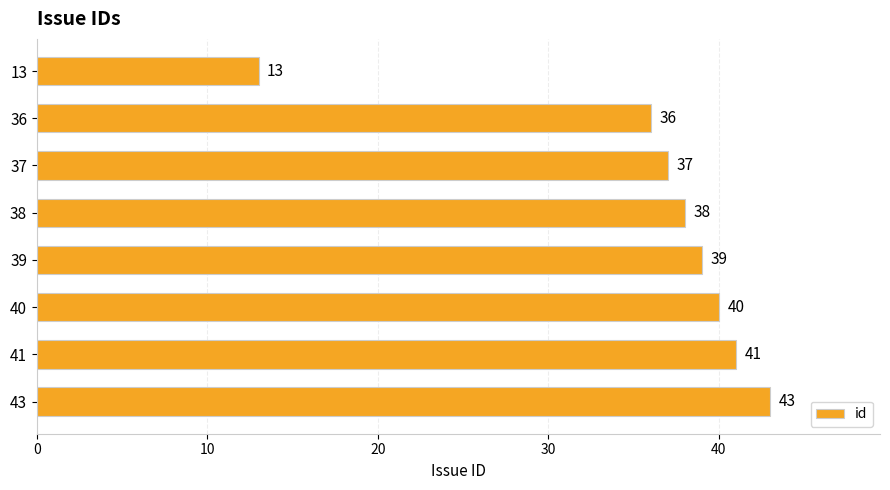

What value does the data have at 41?

41